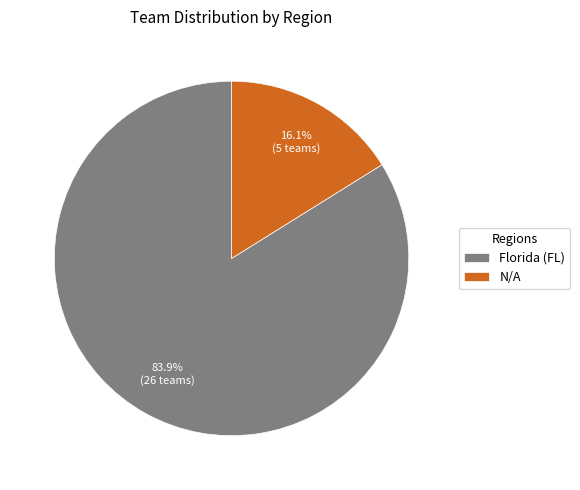

Approximately how many times larger is the value at N/A compared to Florida (FL)?

0.2